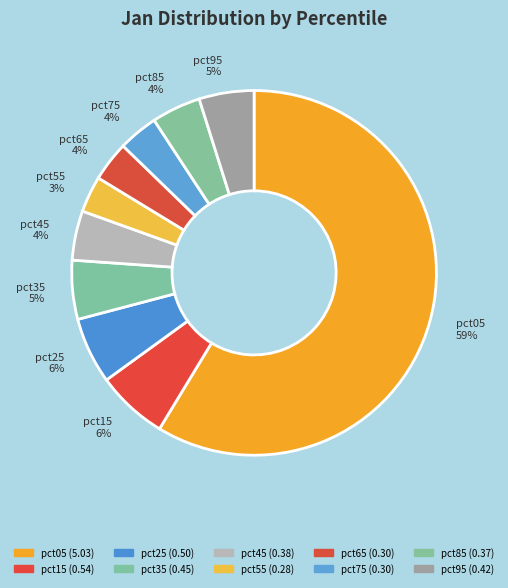

Combined, do pct05 and pct75 account for over 50%?

Yes